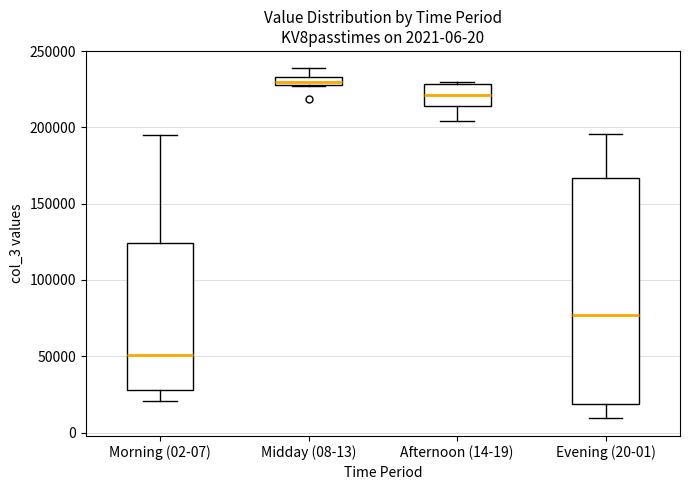

Which box is the tallest, from its lower edge to its upper edge?

Evening (20-01)